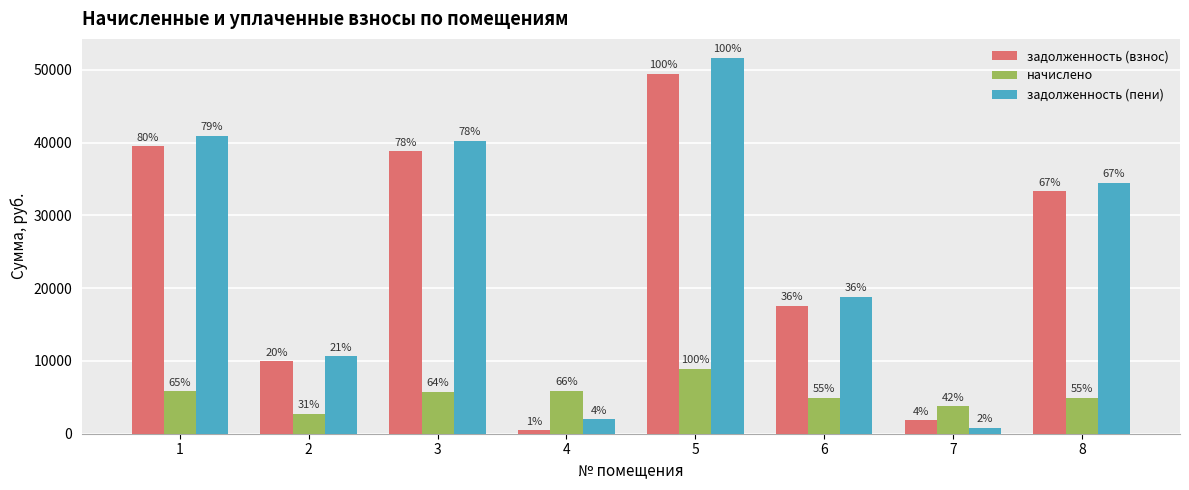

What is the difference between the задолженность (взнос) values at 4 and 3?

38313.3